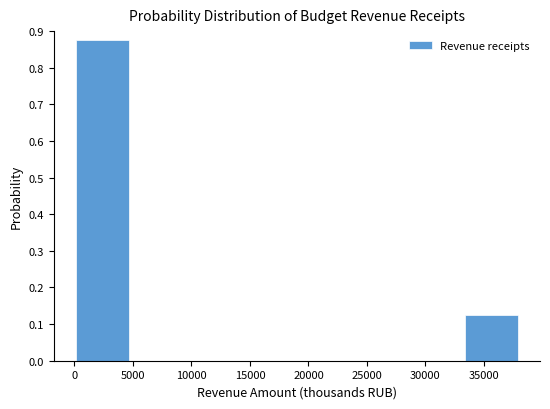

Which range on the x-axis has the tallest bar?

0 to 5000